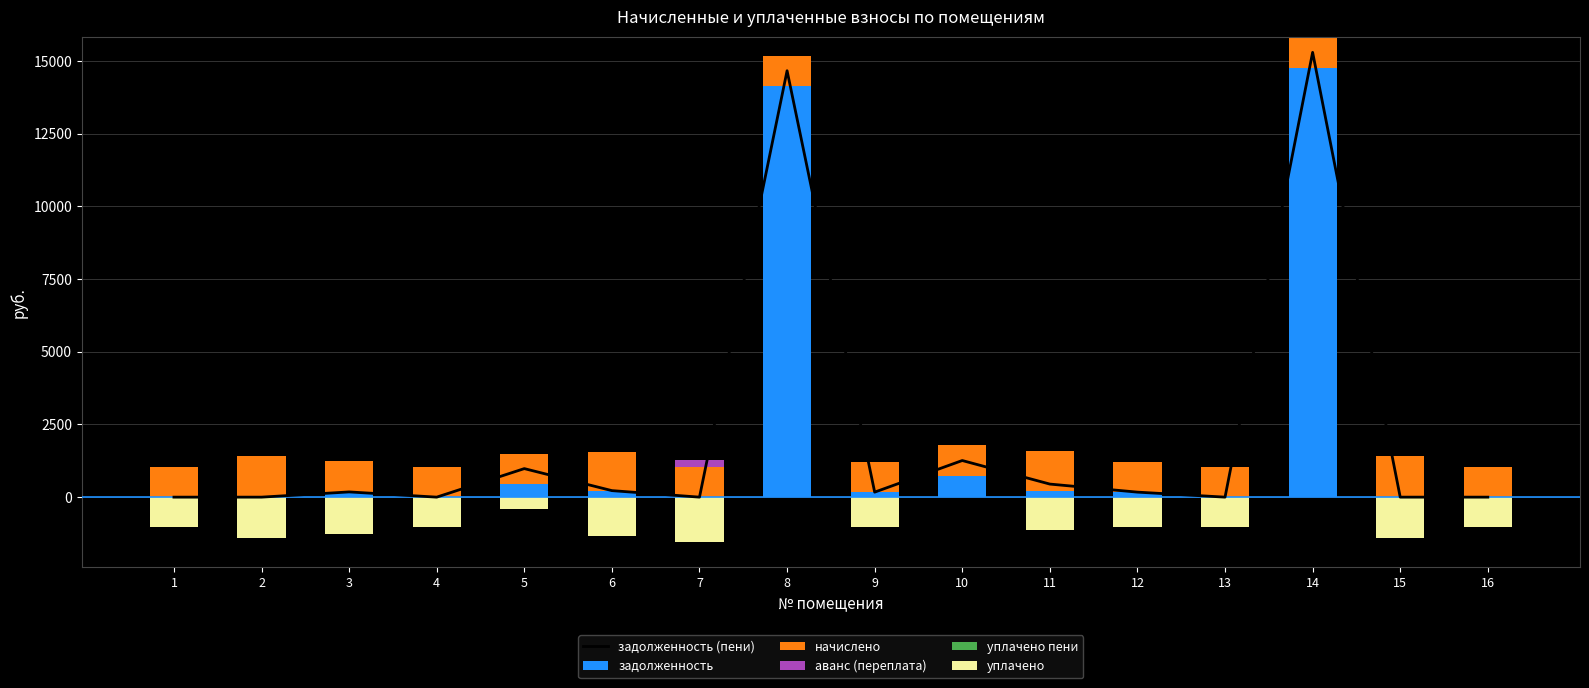

What is the value of the задолженность bar at the 8th from the left?

14151.2